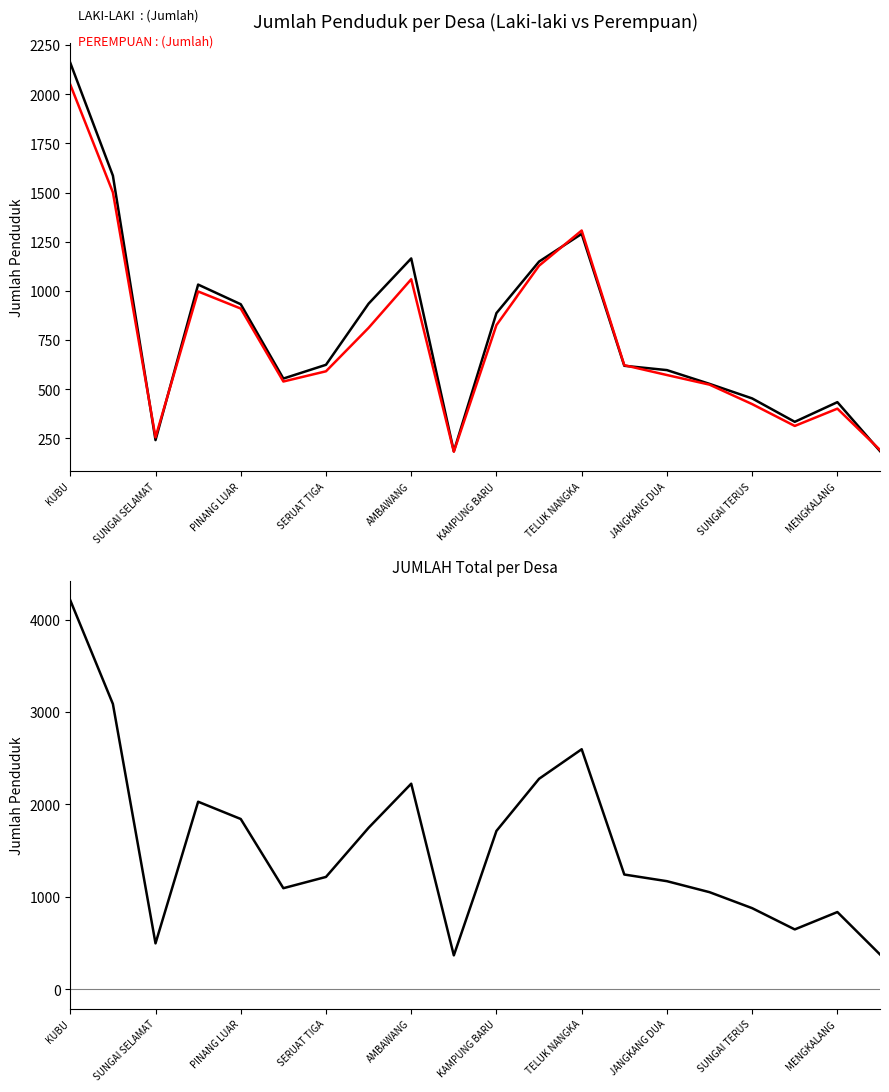

How many data points in PEREMPUAN are less than 622?

10